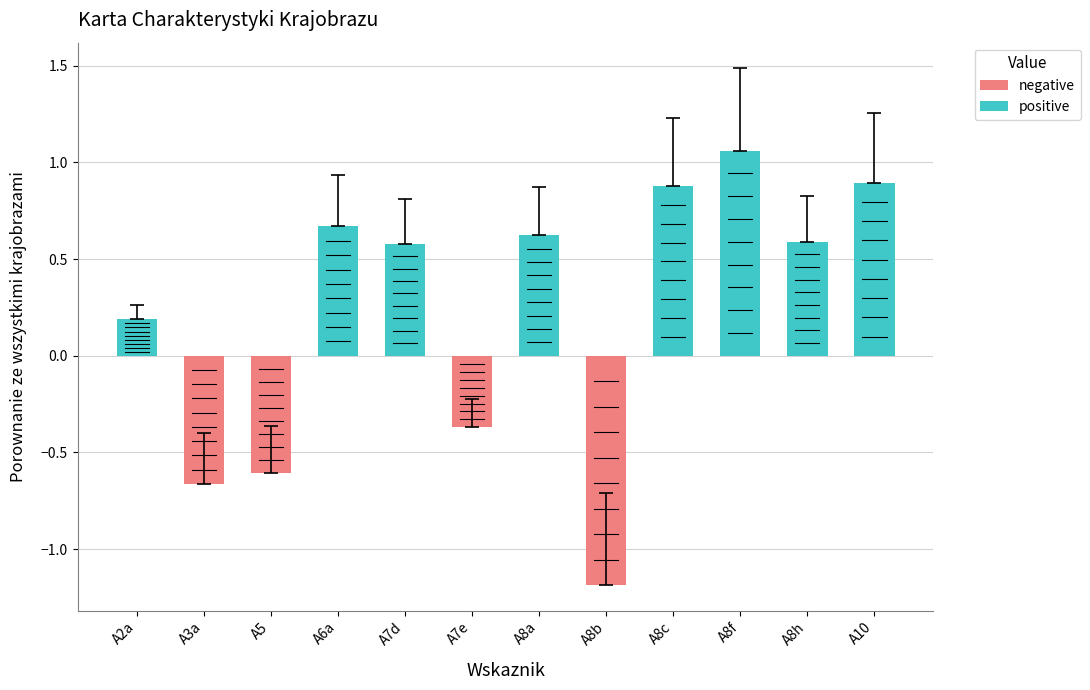

What is the label of the 5th bar from the left?

A7d